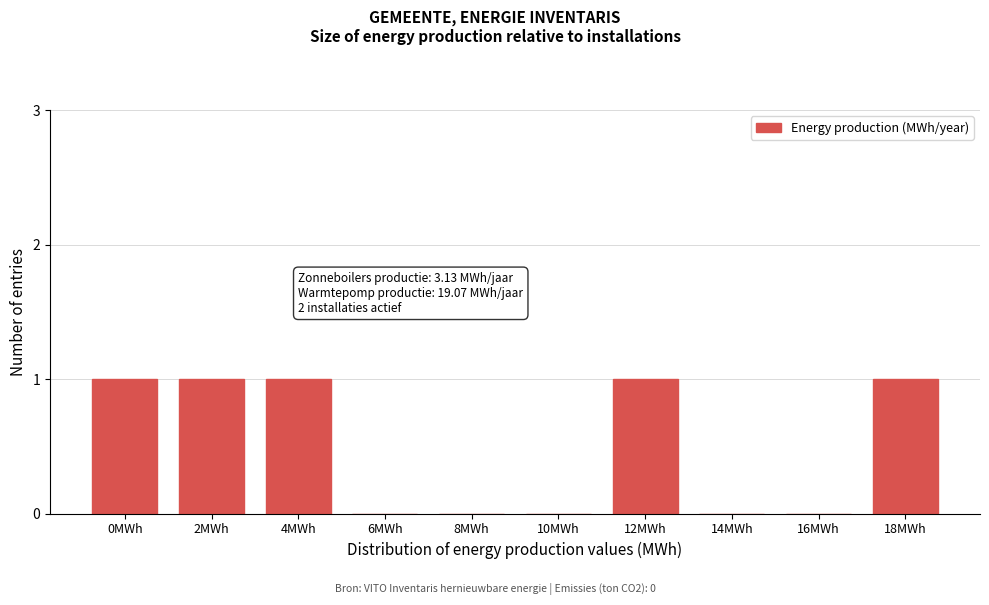

Reading right to left, extract all data points from this chart.

18MWh=1	16MWh=0	14MWh=0	12MWh=1	10MWh=0	8MWh=0	6MWh=0	4MWh=1	2MWh=1	0MWh=1